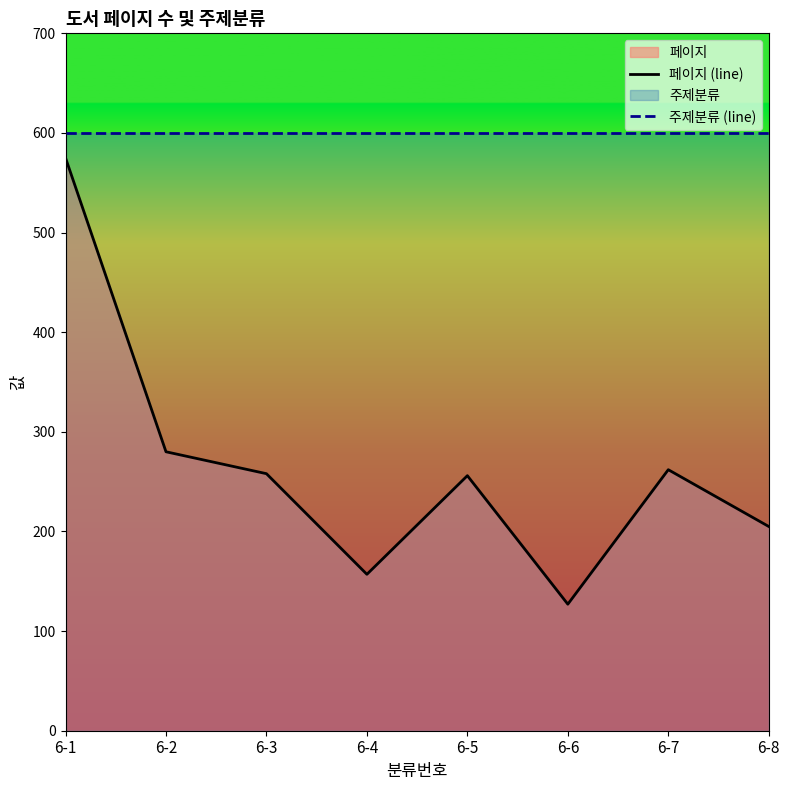

Is it true that 주제분류 (line) equals 600 at 6-7?

True